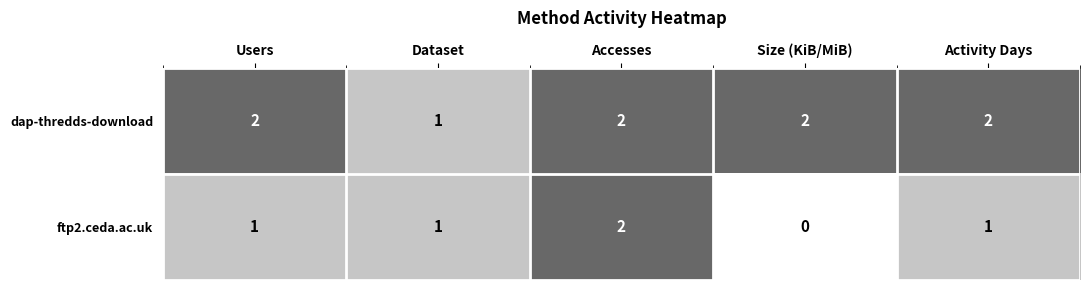

What is the sum of the dap-thredds-download values at Dataset and Accesses?

3